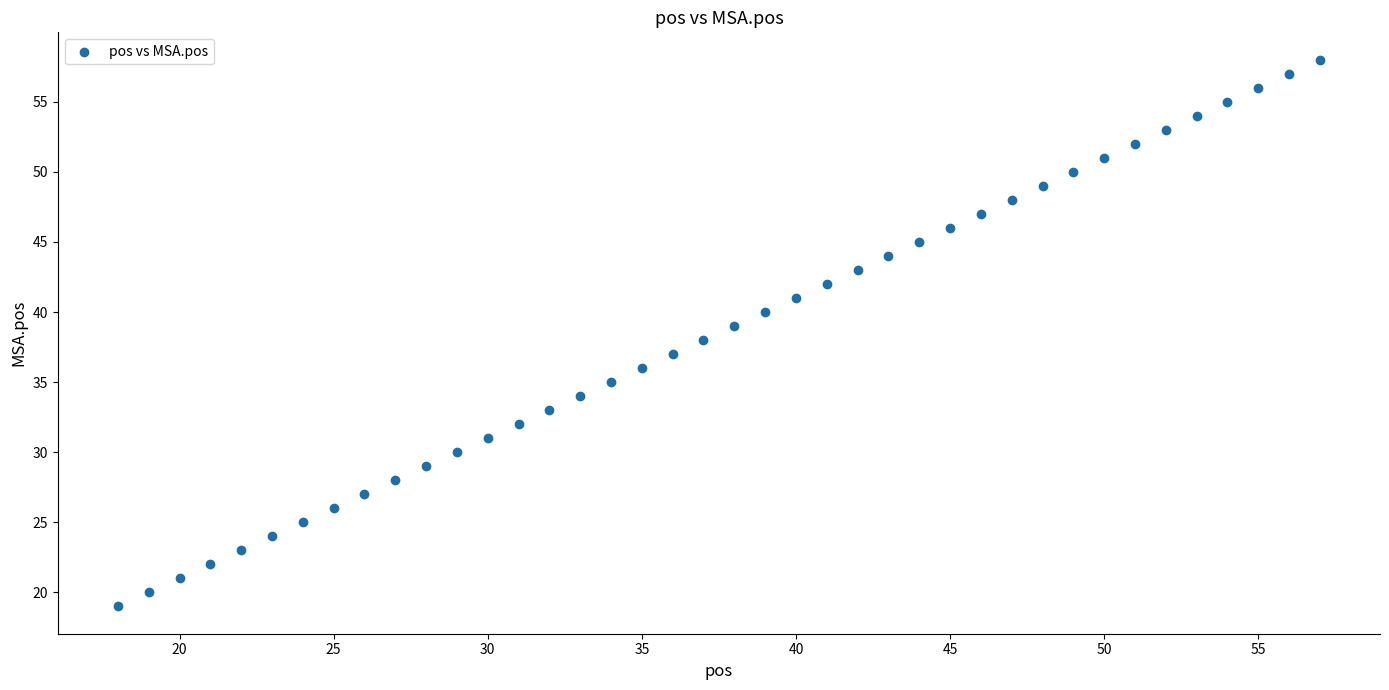

What is the range of Y values (max minus min)?

39